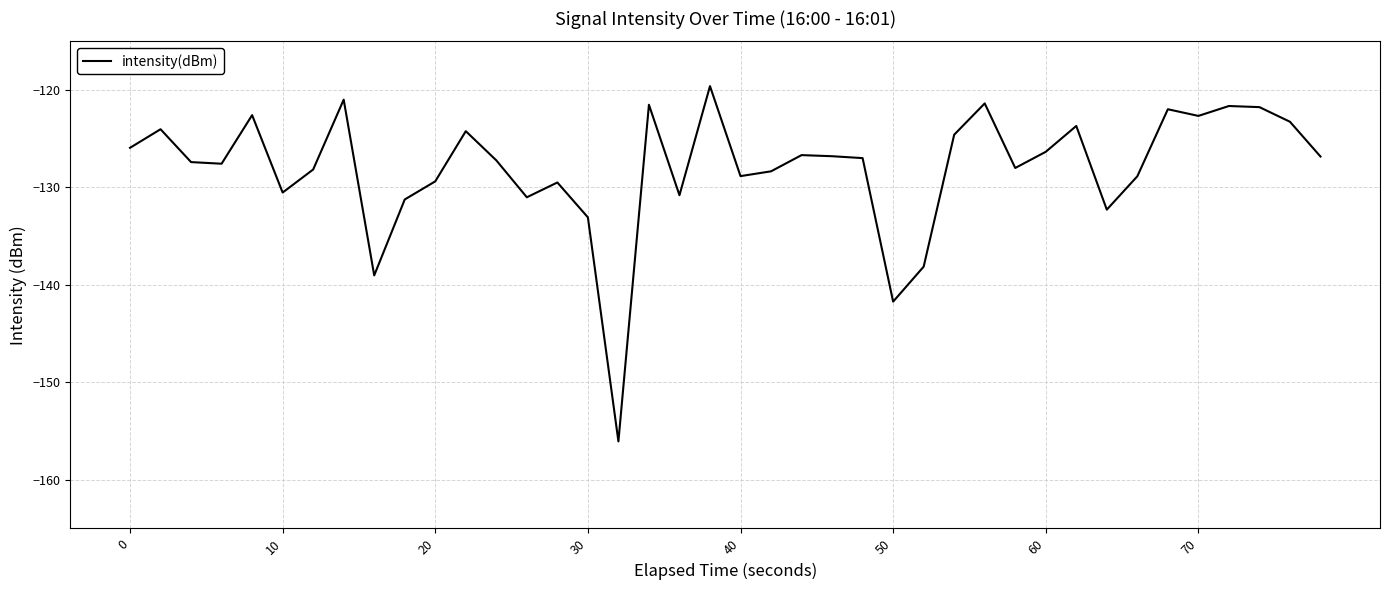

What is the smallest value displayed?

-156.1